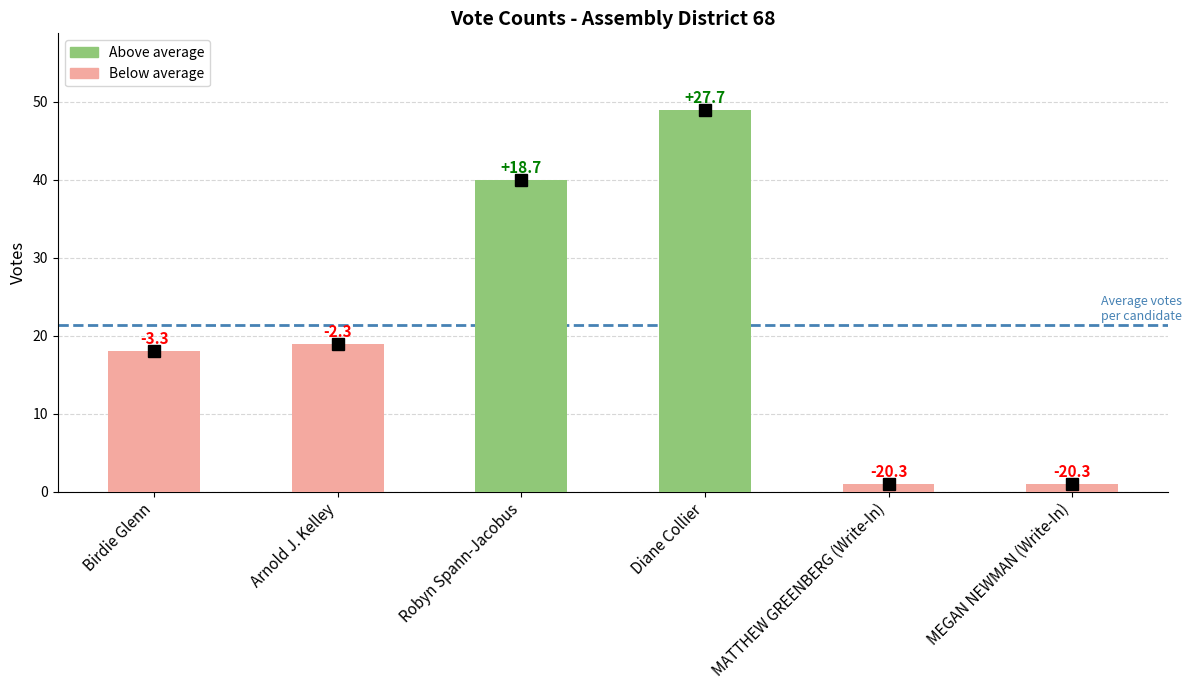

Which label corresponds to the largest value in the chart?

Diane Collier